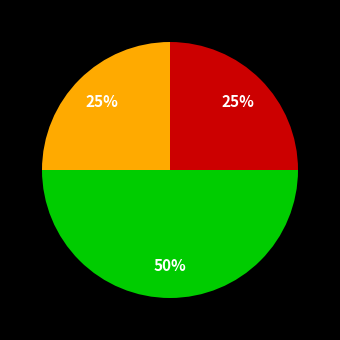

To the nearest percent, what is the difference between the largest and smallest slice percentages?

25%